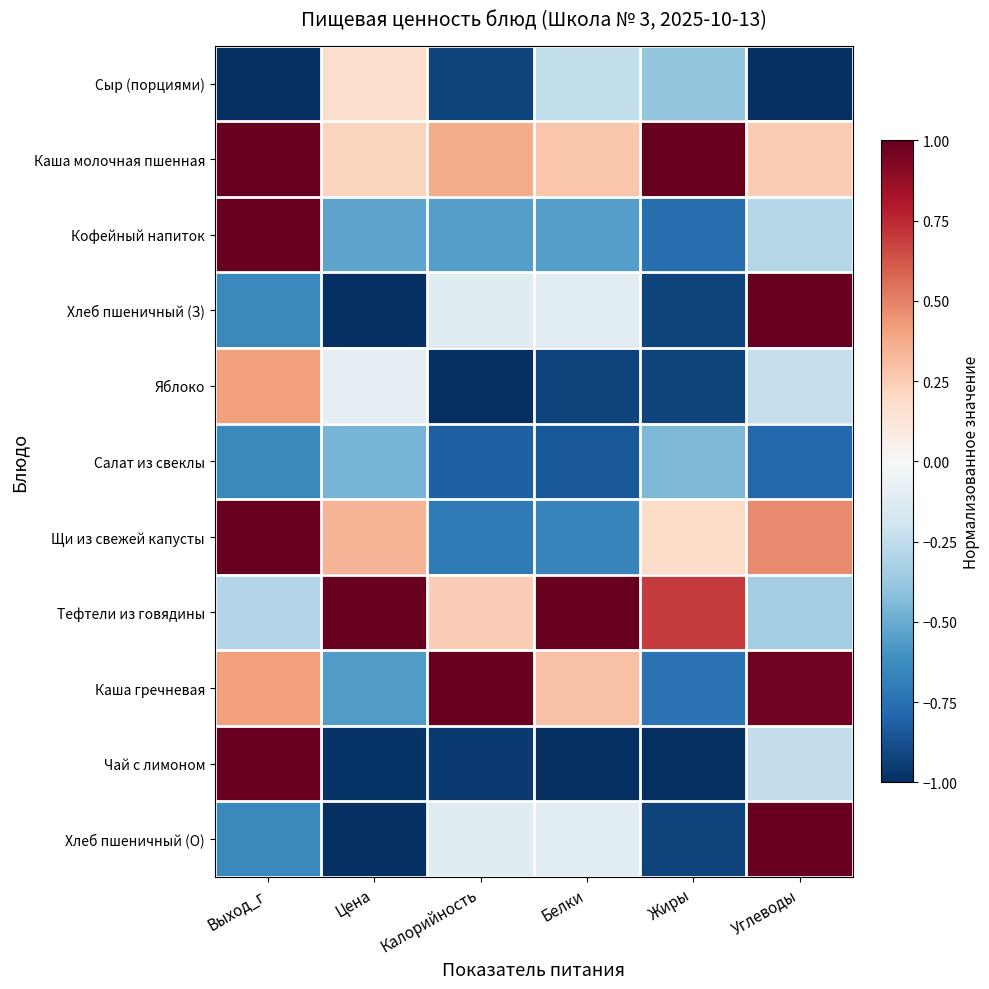

At which category is the sum across all series the highest?

Выход_г